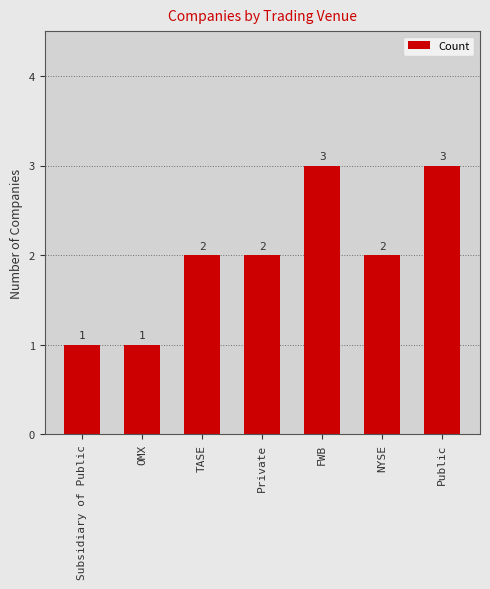

What is the maximum value shown in the chart?

3